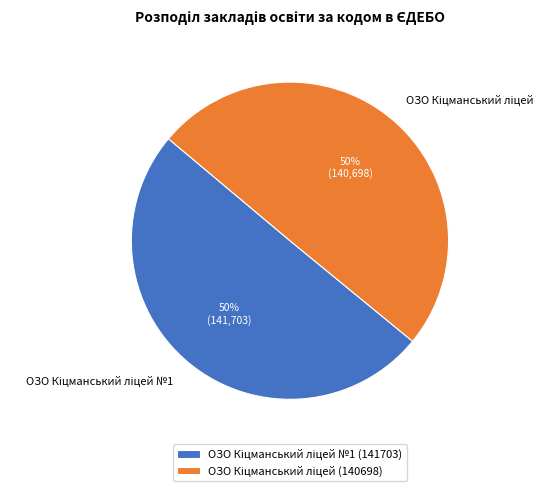

How many slices are in this pie chart?

2